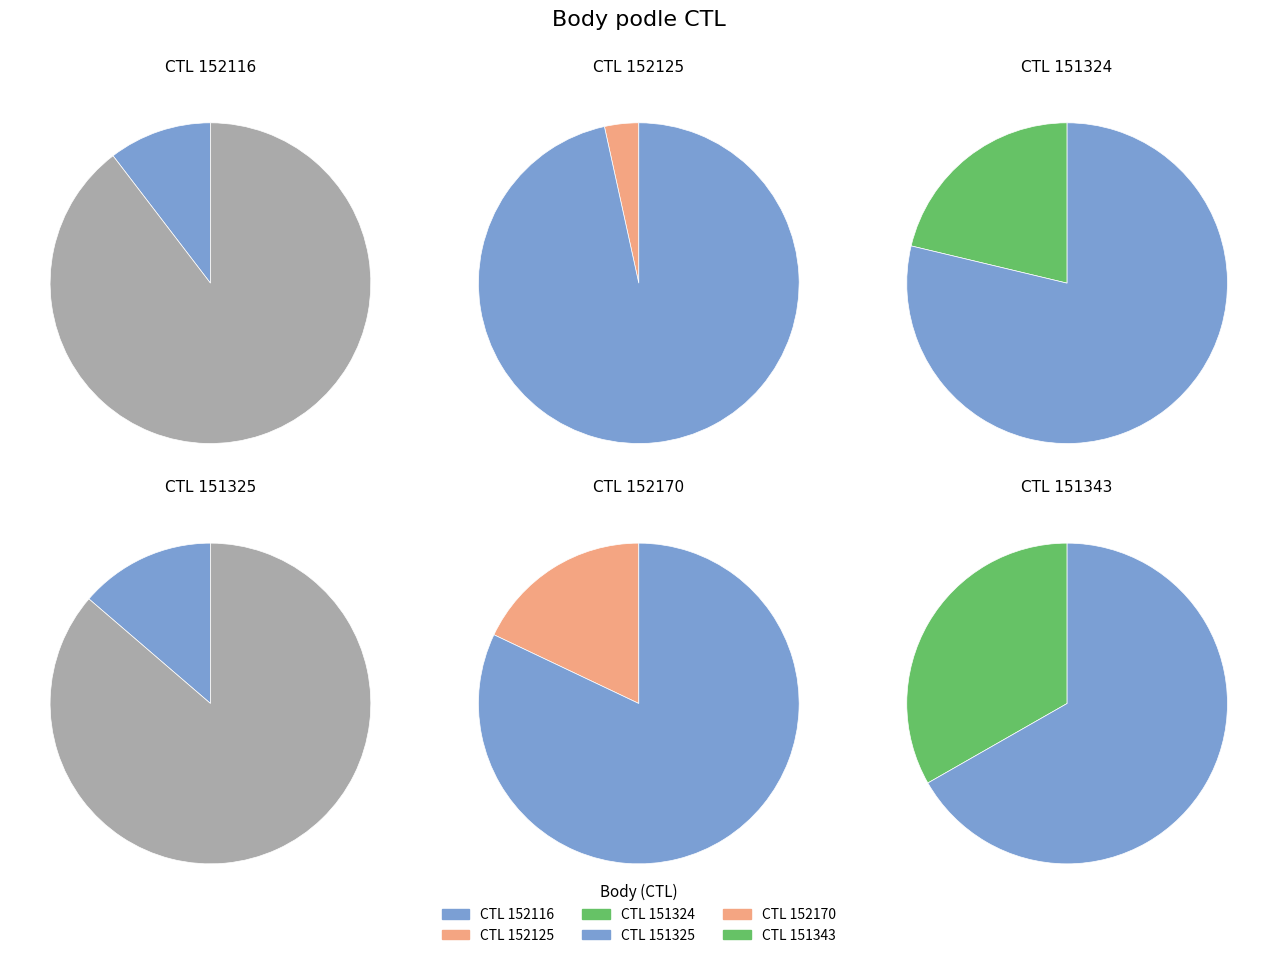

To the nearest percent, what is the difference between the largest and smallest slice percentages?

30%